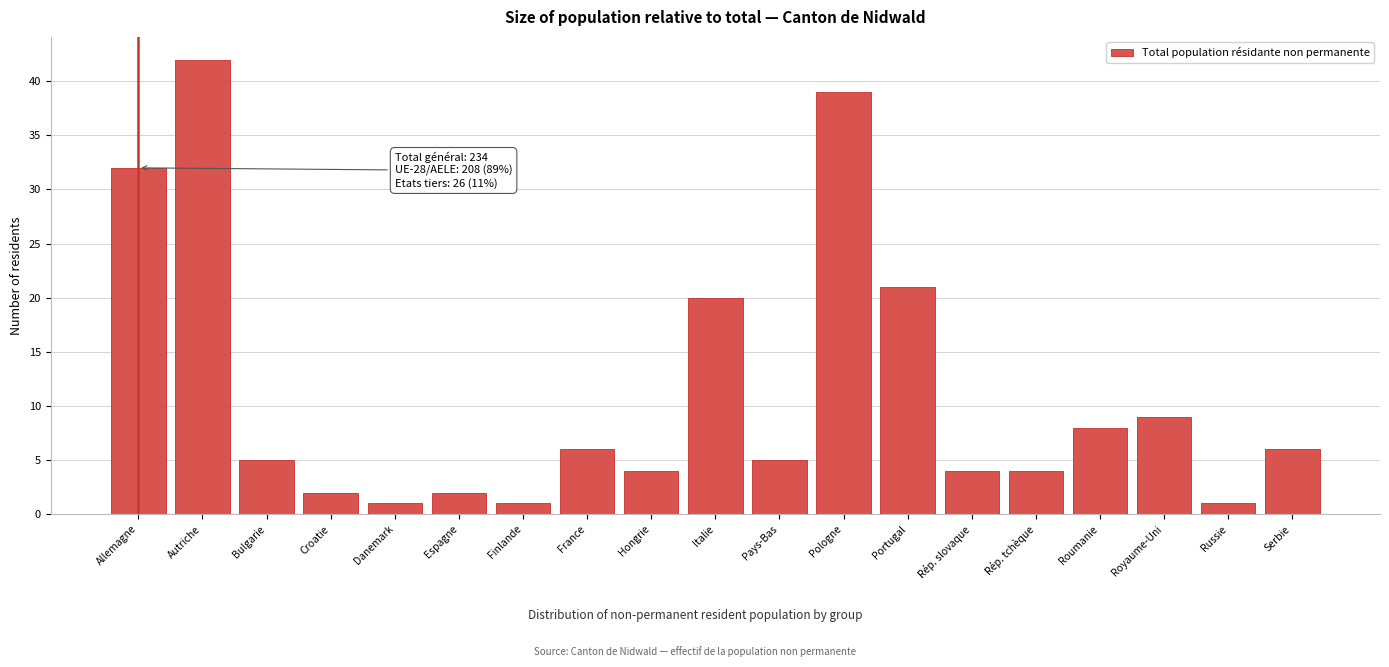

Reading right to left, list all the values displayed in this chart.

Serbie=6	Russie=1	Royaume-Uni=9	Roumanie=8	Rép. tchèque=4	Rép. slovaque=4	Portugal=21	Pologne=39	Pays-Bas=5	Italie=20	Hongrie=4	France=6	Finlande=1	Espagne=2	Danemark=1	Croatie=2	Bulgarie=5	Autriche=42	Allemagne=32